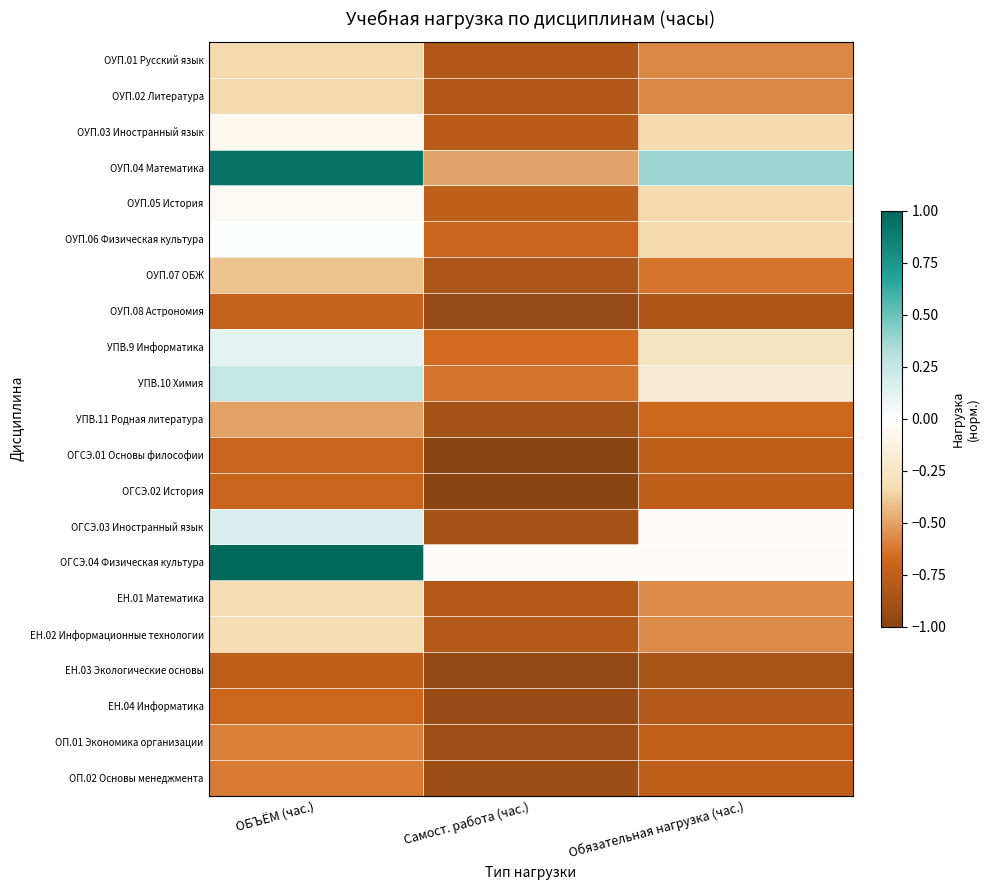

Rank the series at Обязательная нагрузка (час.) from lowest to highest value.

ЕН.03 Экологические основы, ОУП.08 Астрономия, ЕН.04 Информатика, ОГСЭ.01 Основы философии, ОГСЭ.02 История, ОП.02 Основы менеджмента, ОП.01 Экономика организации, УПВ.11 Родная литература, ОУП.07 ОБЖ, ОУП.01 Русский язык, ОУП.02 Литература, ЕН.01 Математика, ЕН.02 Информационные технологии, ОУП.03 Иностранный язык, ОУП.05 История, ОУП.06 Физическая культура, УПВ.9 Информатика, УПВ.10 Химия, ОГСЭ.03 Иностранный язык, ОГСЭ.04 Физическая культура, ОУП.04 Математика